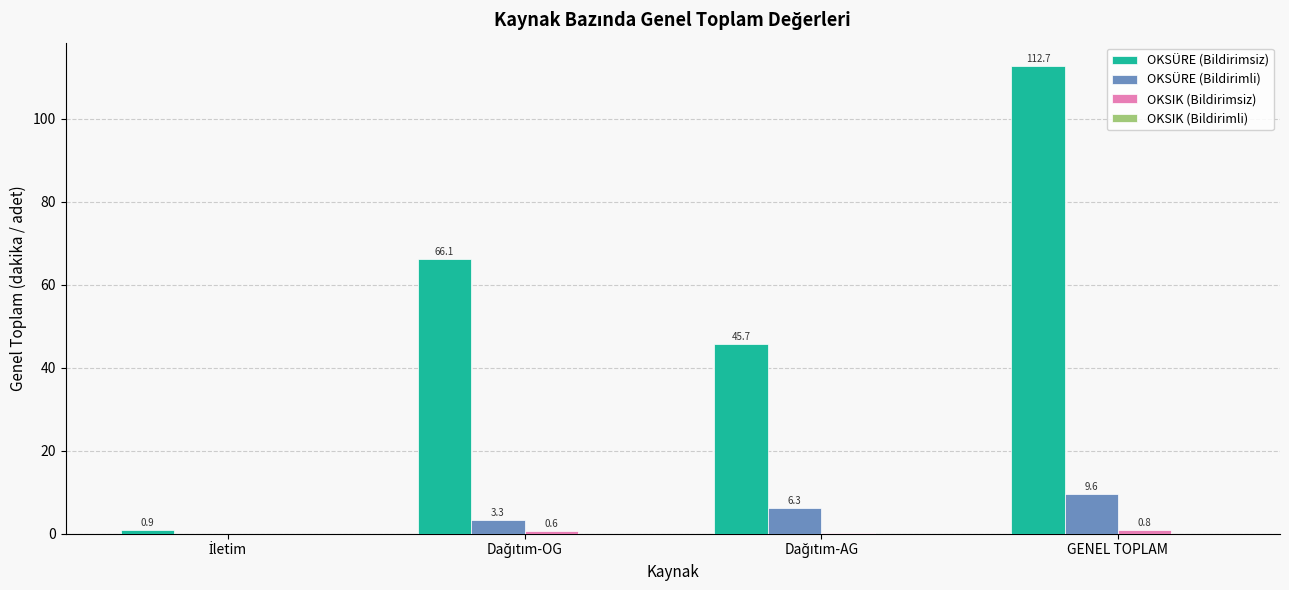

At which label does OKSÜRE (Bildirimsiz) reach its peak?

GENEL TOPLAM